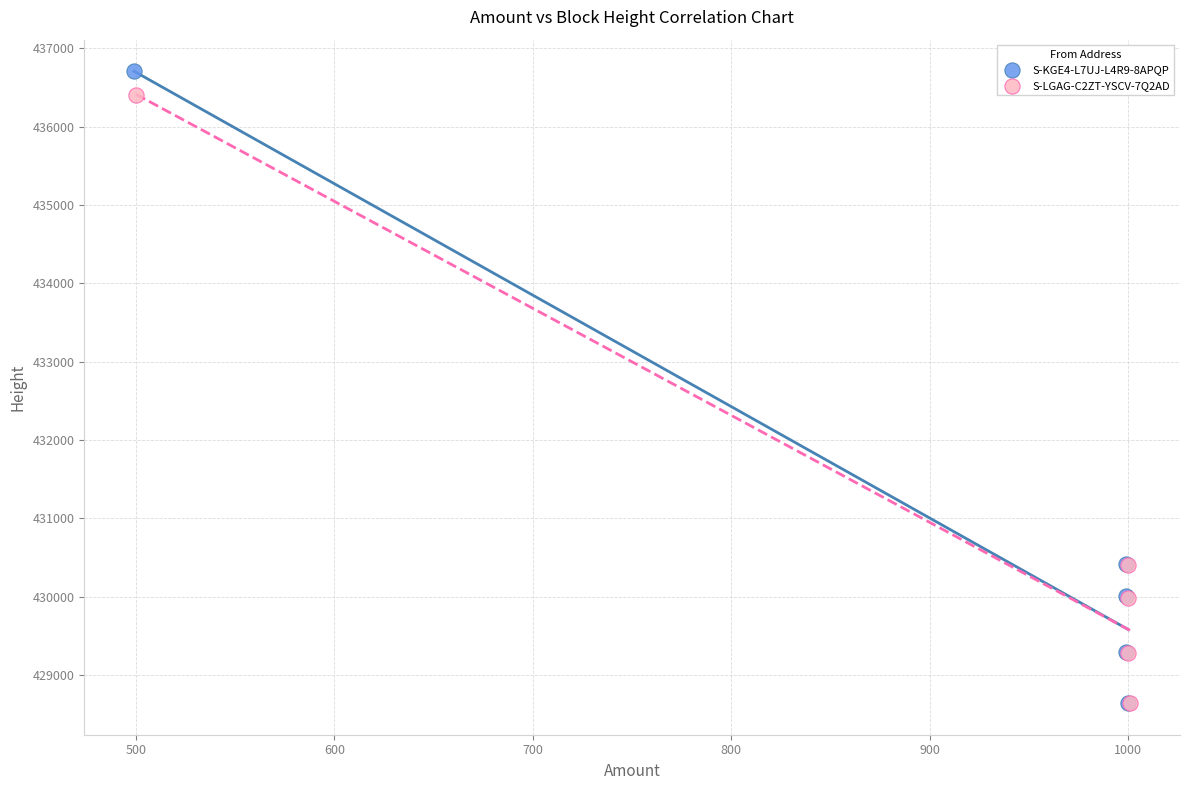

Which series contains the highest Y value?

S-KGE4-L7UJ-L4R9-8APQP